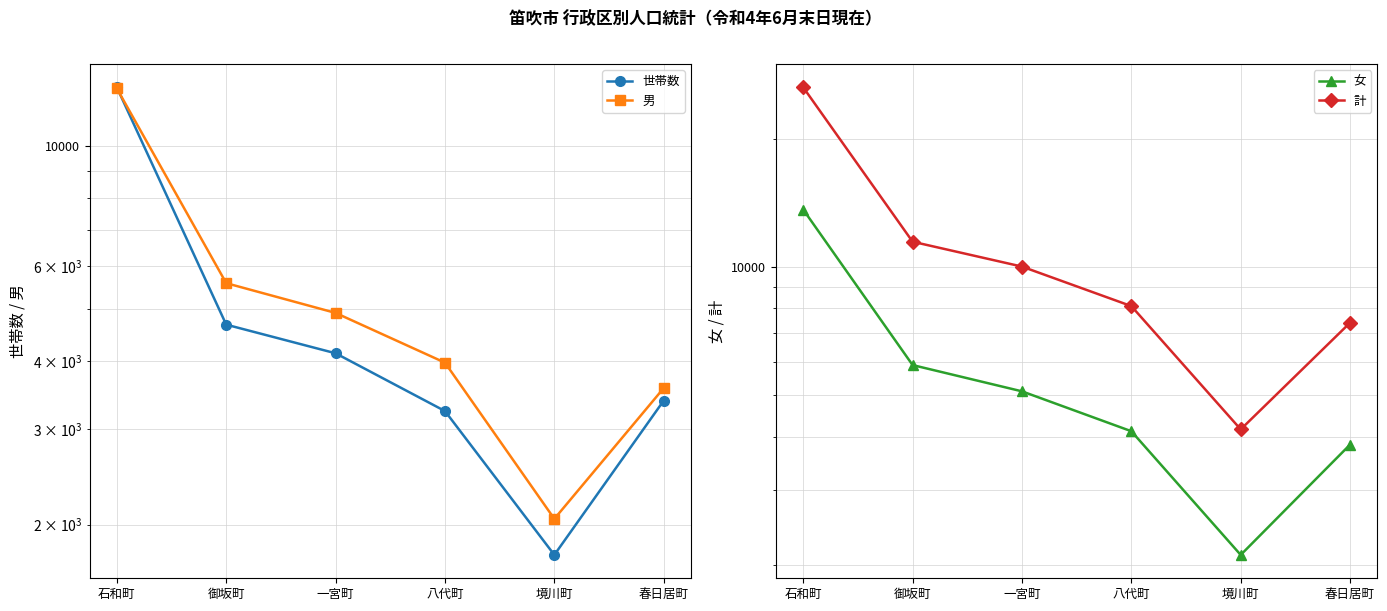

What position from the left is 八代町?

4